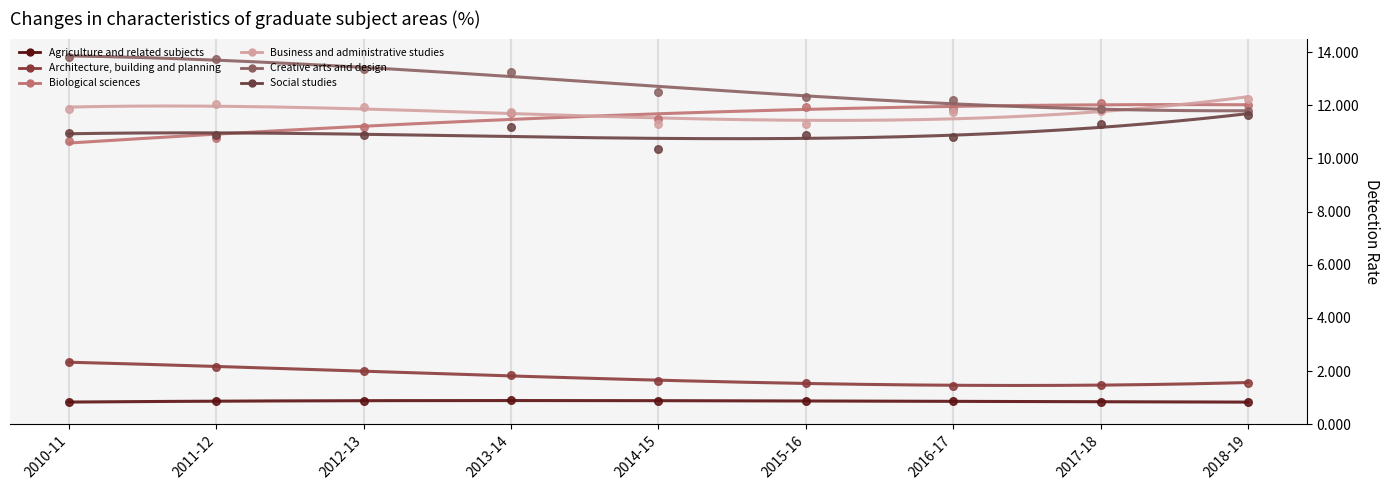

At which category is the sum across all series the highest?

2013-14